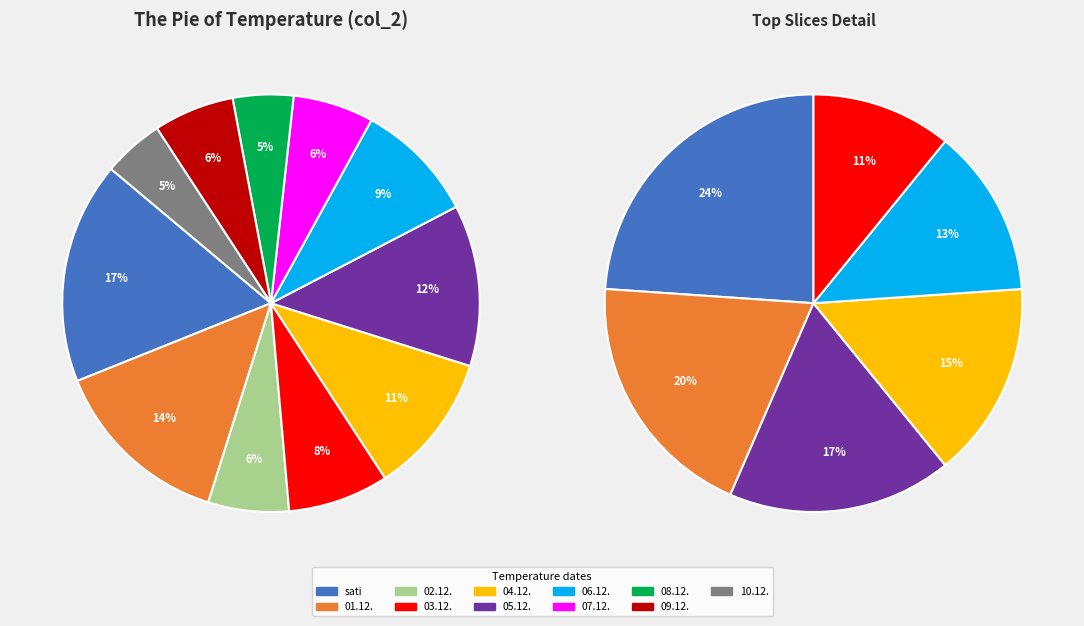

How many segments does this pie chart have?

11